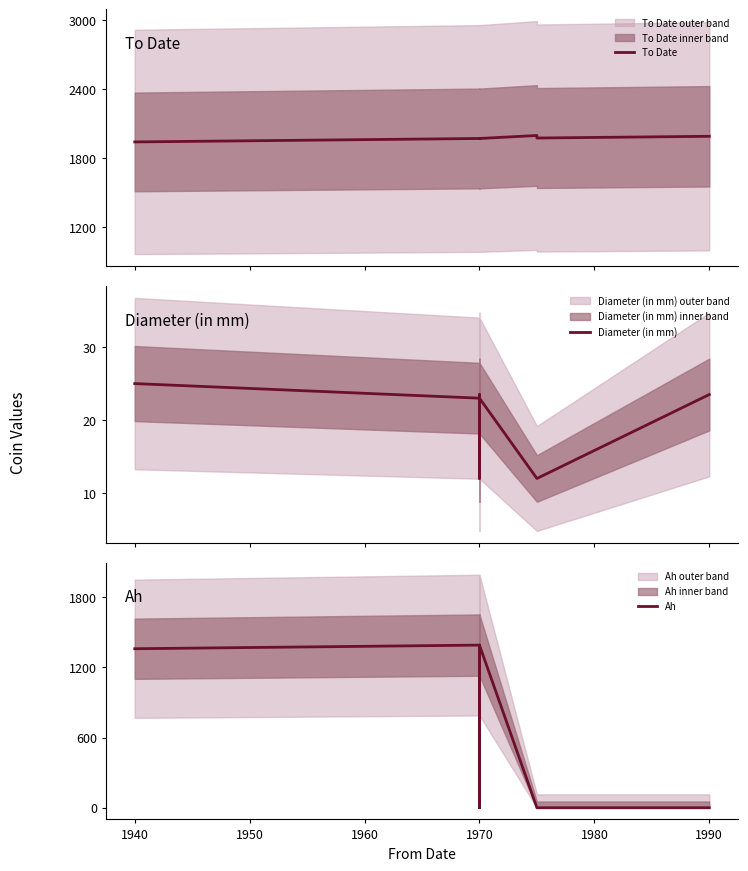

What is the minimum value for Diameter (in mm)?

12.0